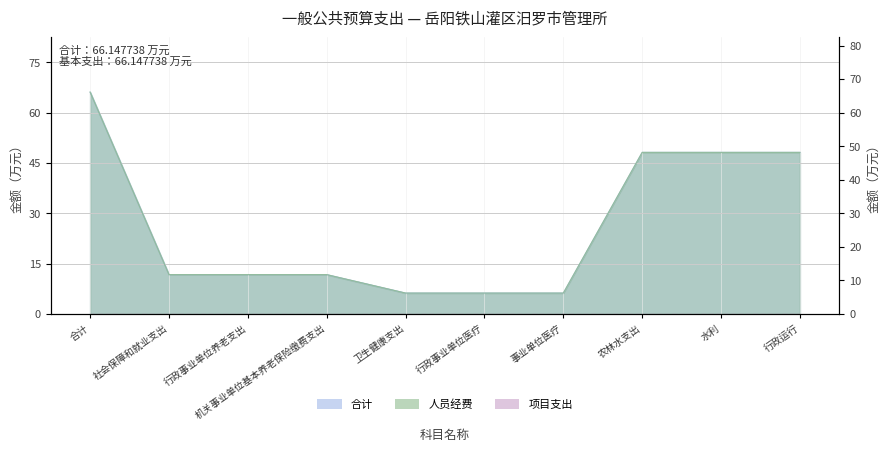

True or false: 合计 has more than 0 interior local peaks.

False